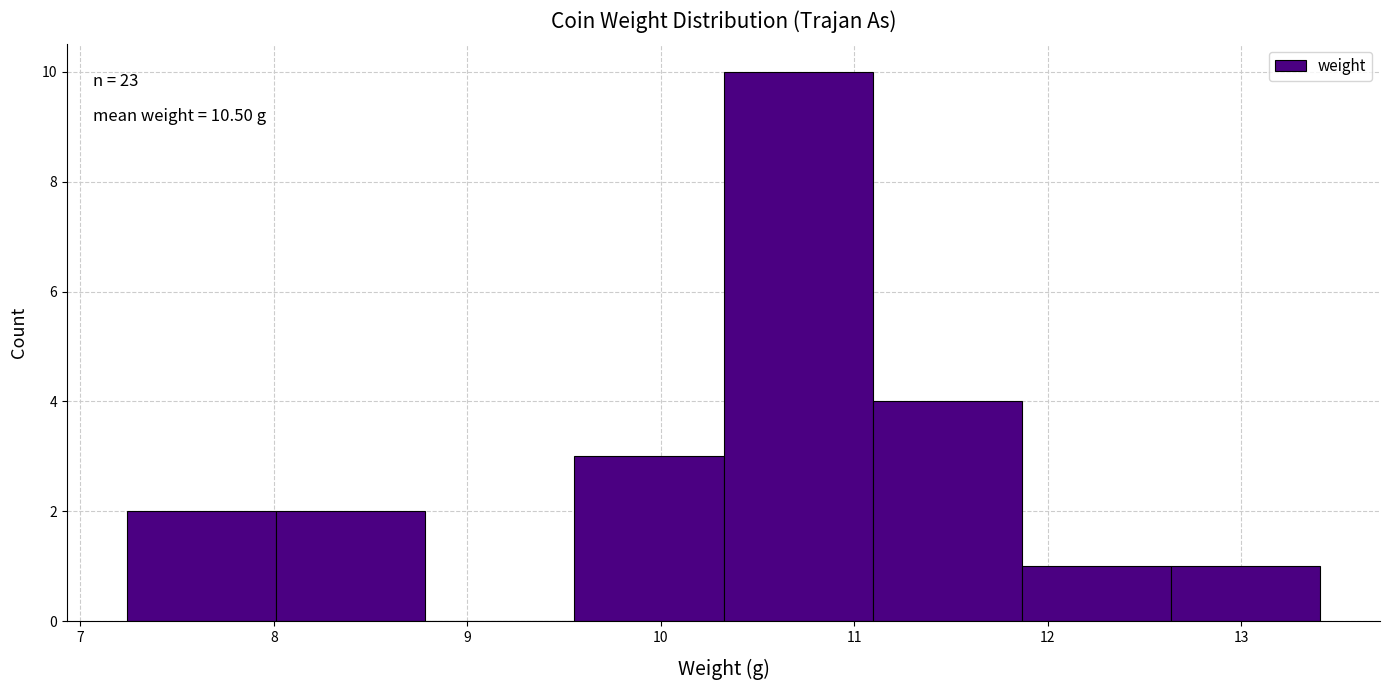

Over which range of the x-axis is the bar tallest?

10.3 to 11.1